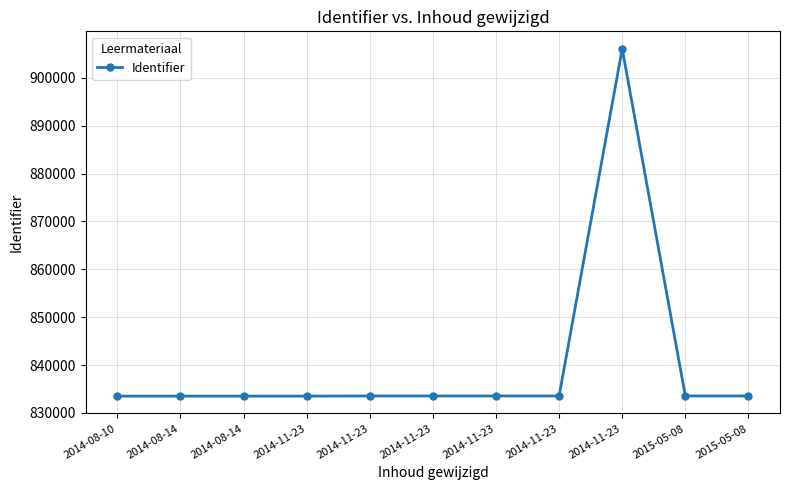

Reading right to left, list all the values displayed in this chart.

833537	833536	906084	833535	833534	833533	833532	833502	833501	833499	833498